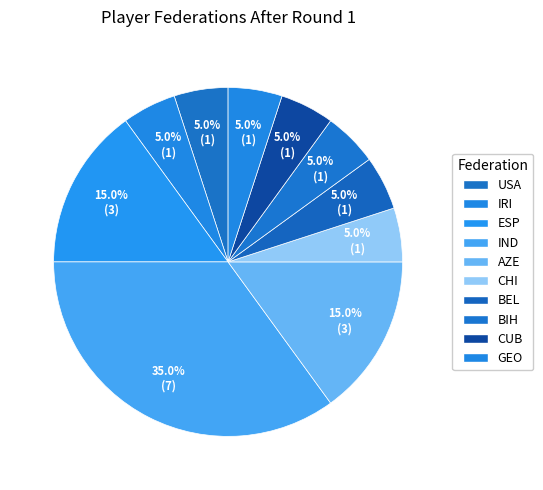

Count the number of slices in the pie.

10